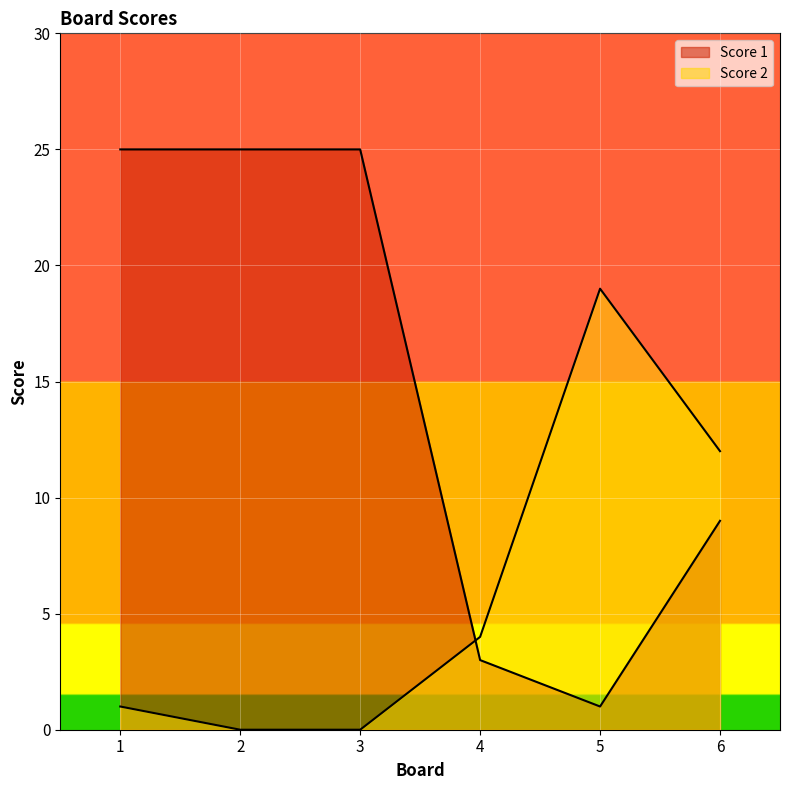

How many data points in Score 1 are less than 25?

3